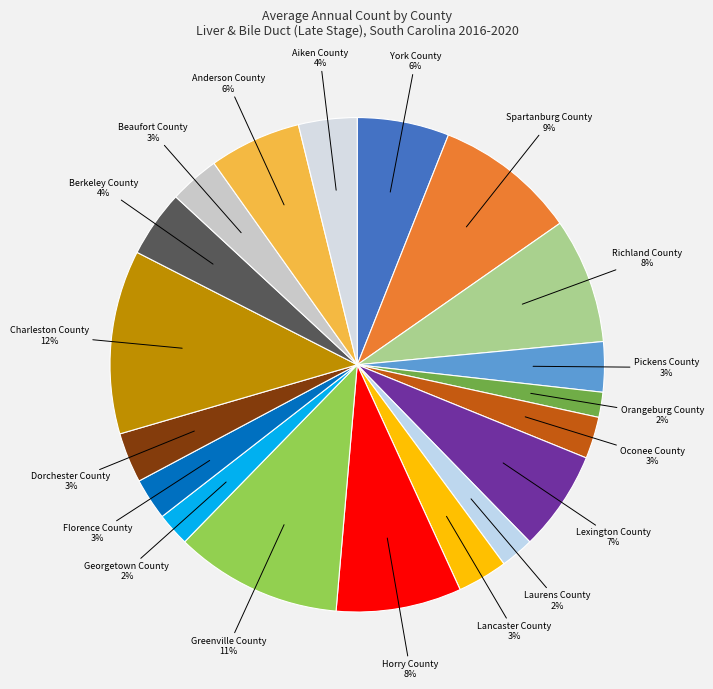

Do Aiken County and Oconee County together represent more than half of the pie?

No